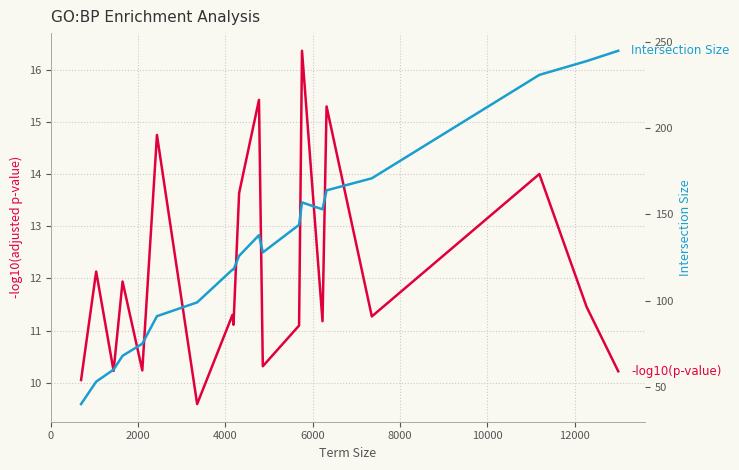

Which series has the largest total across all categories?

Intersection Size